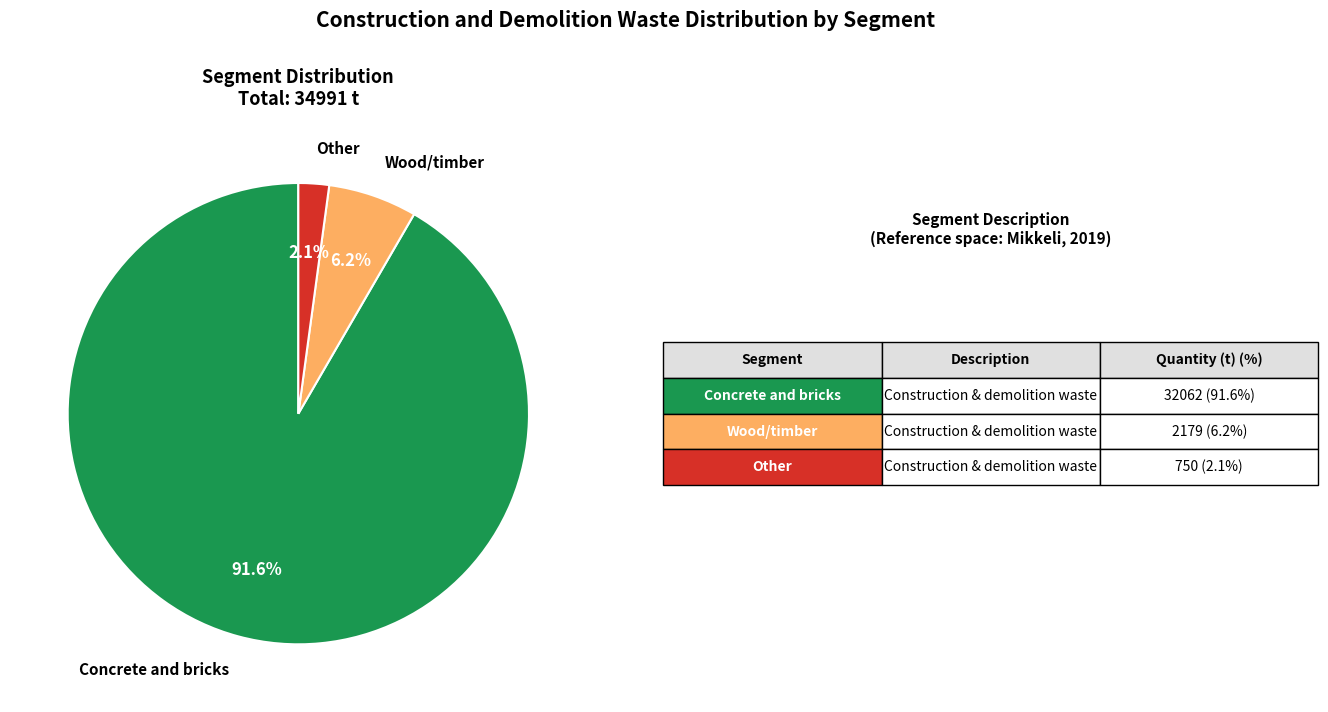

Does any single category account for the majority?

Yes